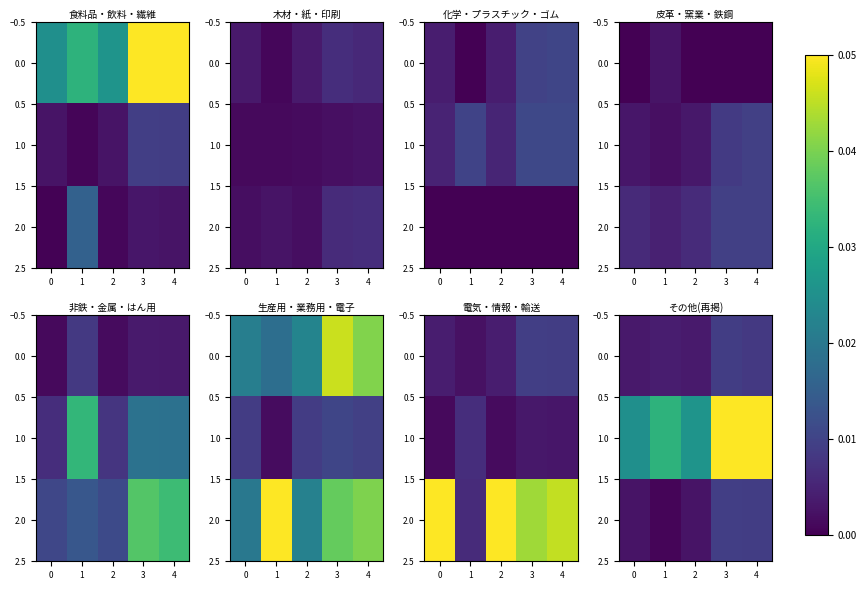

Which series has the largest range (max minus min)?

1.0